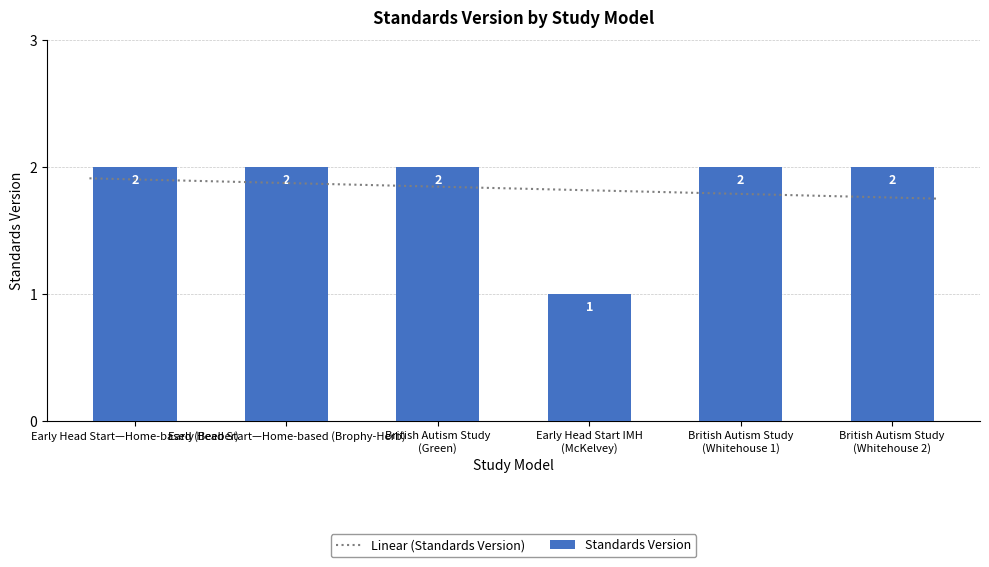

Reading right to left, transcribe all the data shown in this chart.

2	2	1	2	2	2